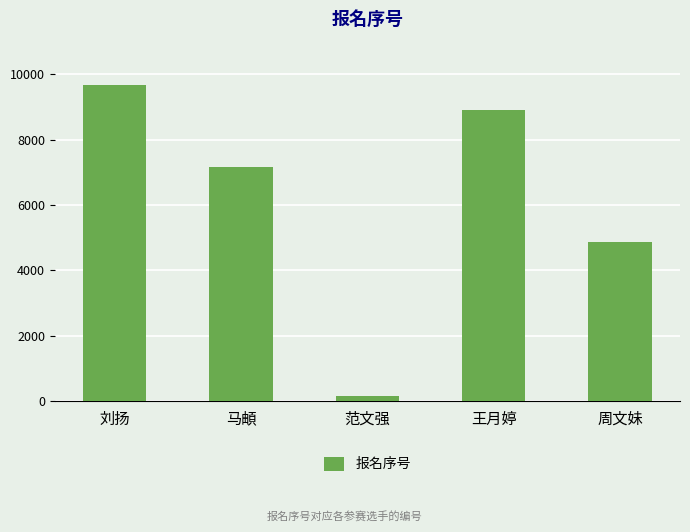

What is the label of the 1st bar from the left?

刘扬